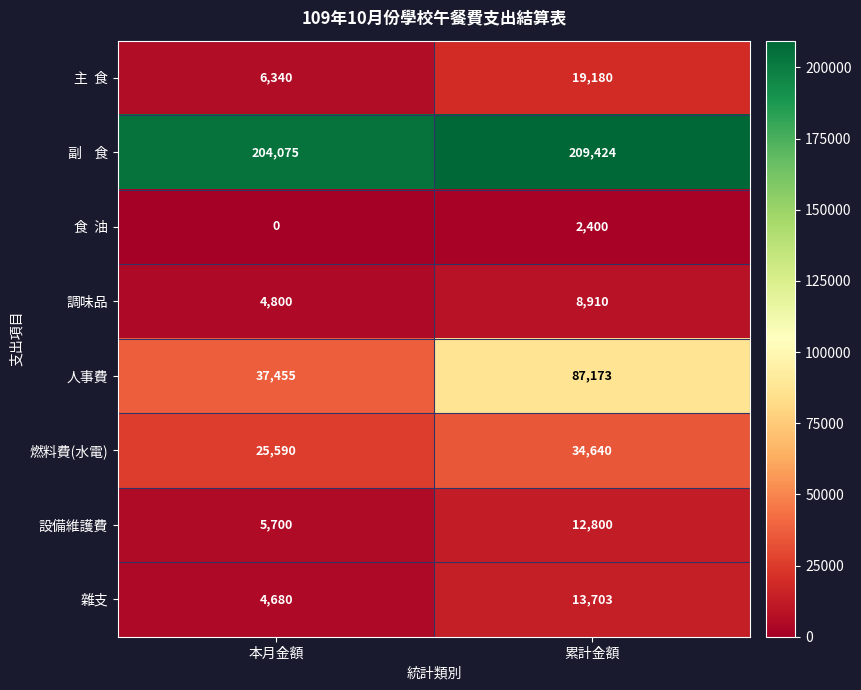

At which label is 調味品 closest to 6855?

本月金額